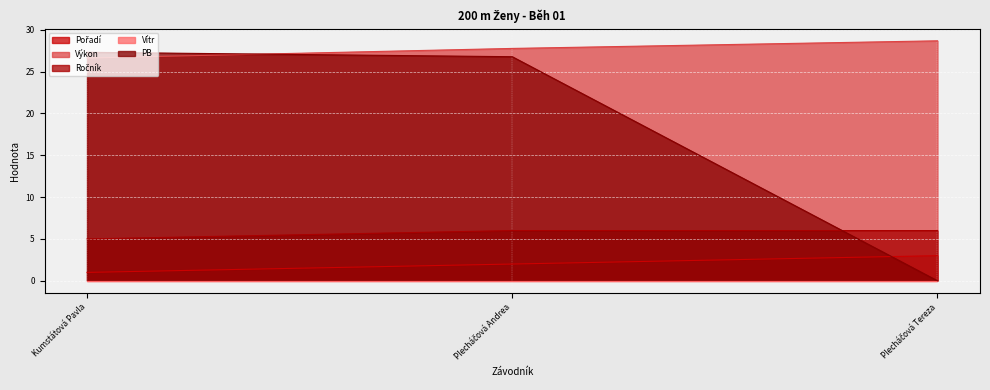

Which series has the widest spread of values?

PB